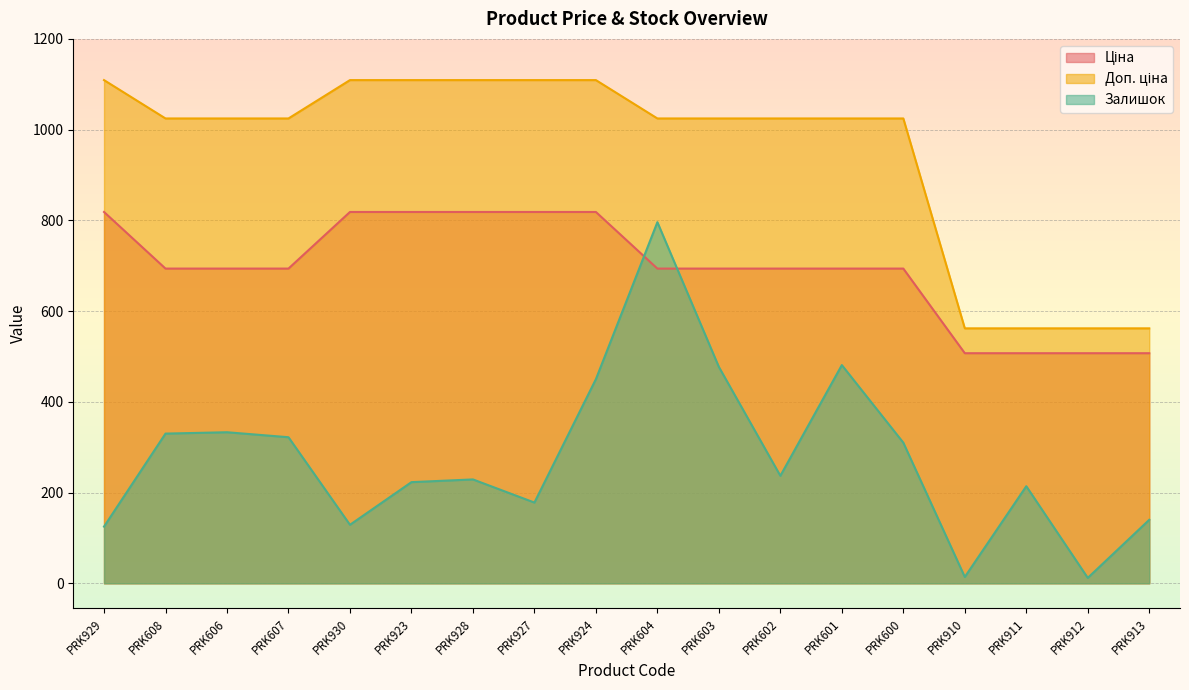

What is the lowest value of the Залишок series?

12.0